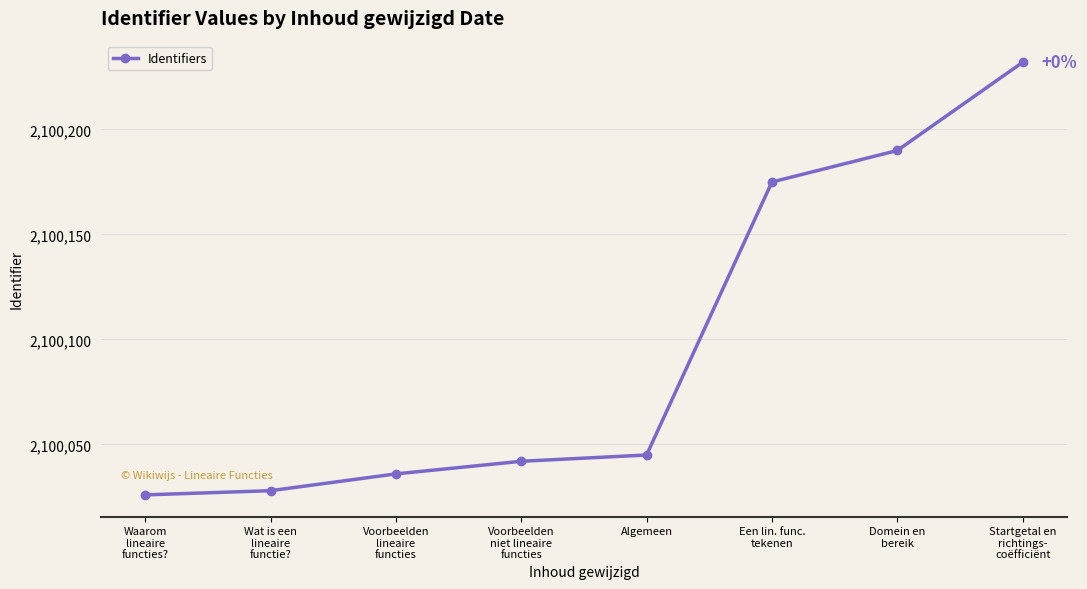

Which has a higher value, Waarom
lineaire
functies? or Algemeen?

Algemeen